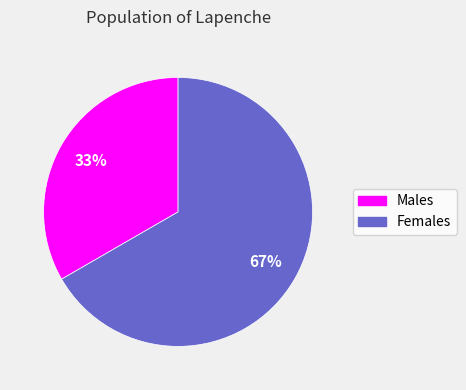

To the nearest percent, what is the combined percentage of Females and Males?

100%